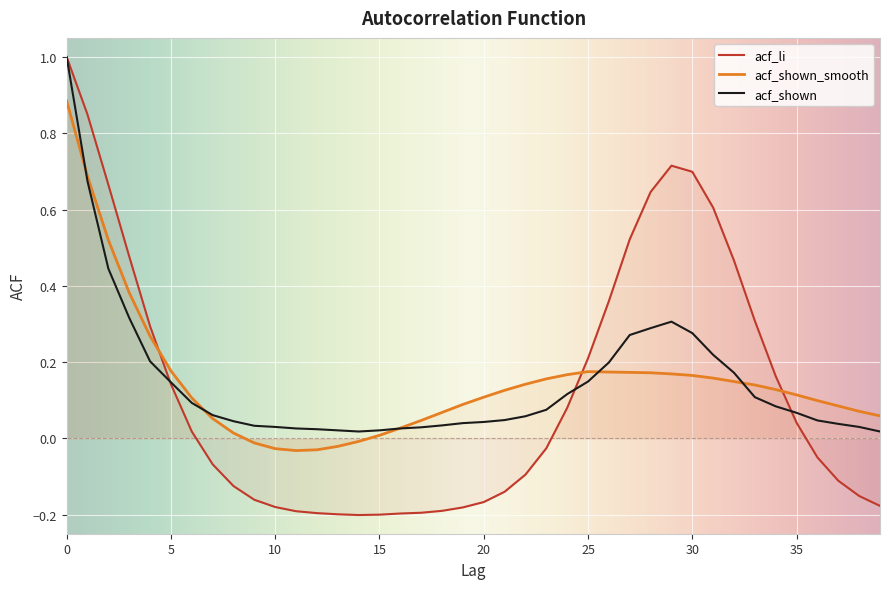

True or false: acf_shown_smooth has a value of 0.2 at 1.

False